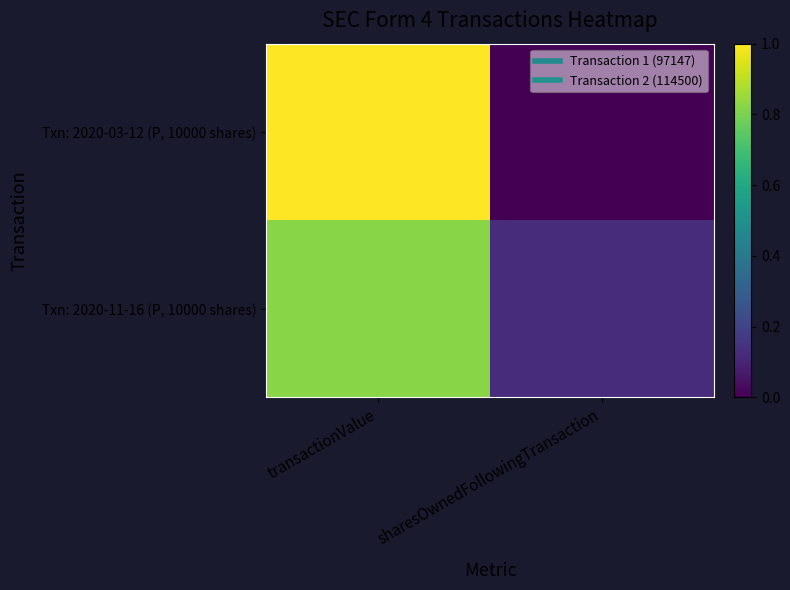

At which category does the chart reach its peak across all series?

transactionValue